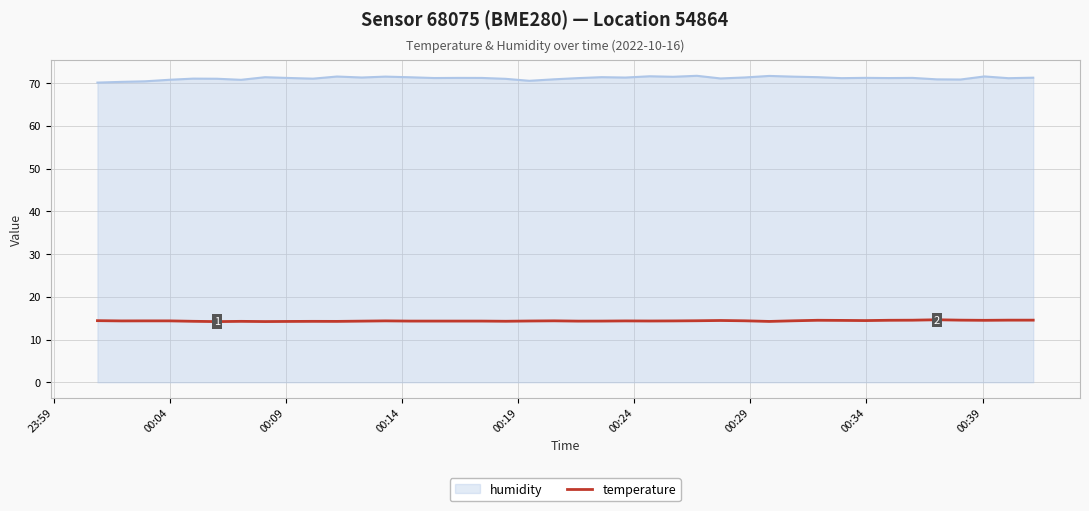

List the series in order of their peak value, highest first.

humidity, temperature